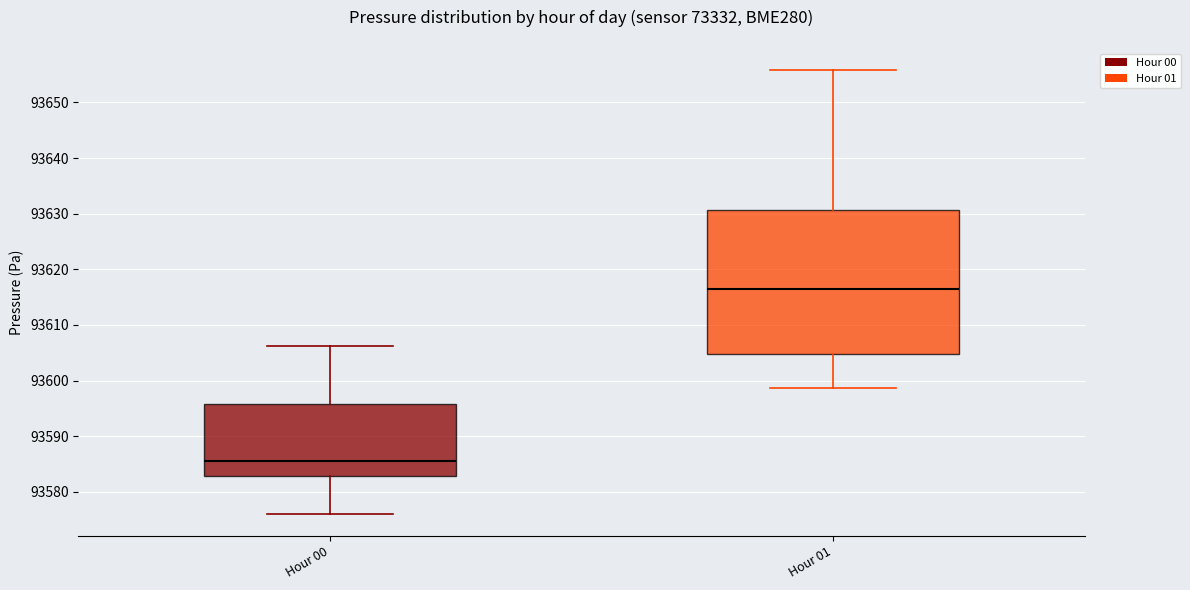

Reading left to right, read every box against the y-axis: the position of its median line, the range the box covers, and the ends of its whiskers. The values are not printed on the chart, so give them approximately, as read against the axis.

Hour 00: median 93585, box 93583 to 93596, whiskers 93576 to 93606
Hour 01: median 93616, box 93605 to 93631, whiskers 93599 to 93656